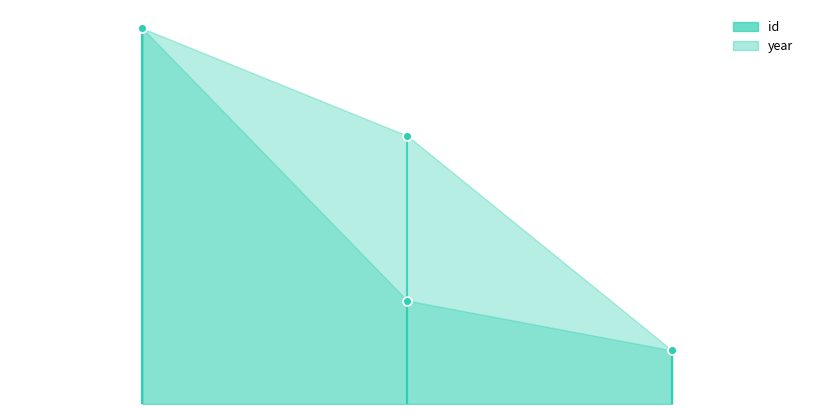

Which series reaches the minimum Y coordinate?

id